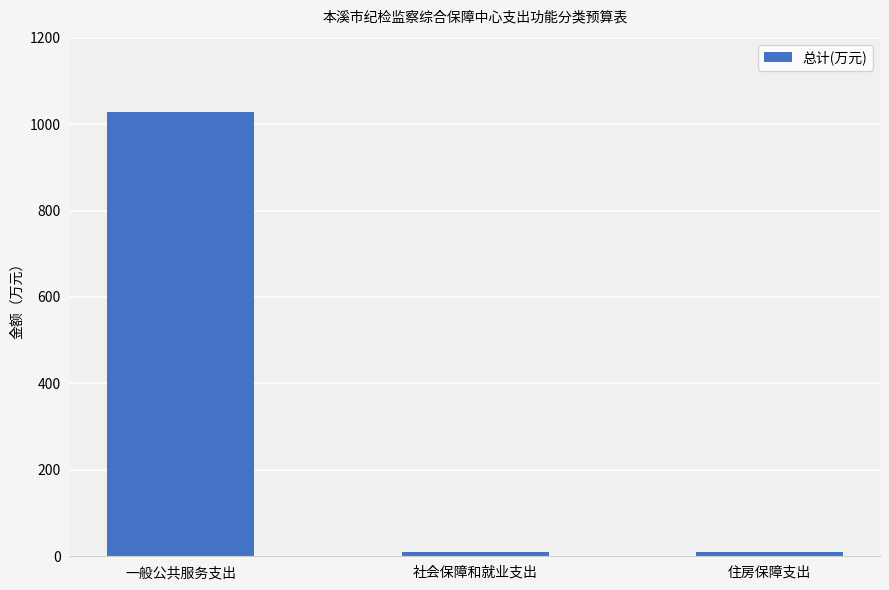

True or false: the data shows 1712.6 at 一般公共服务支出.

False